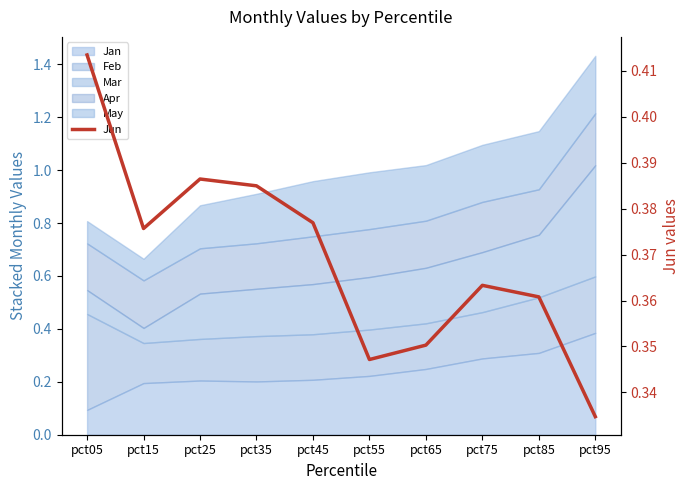

Read the value at pct95.

0.3